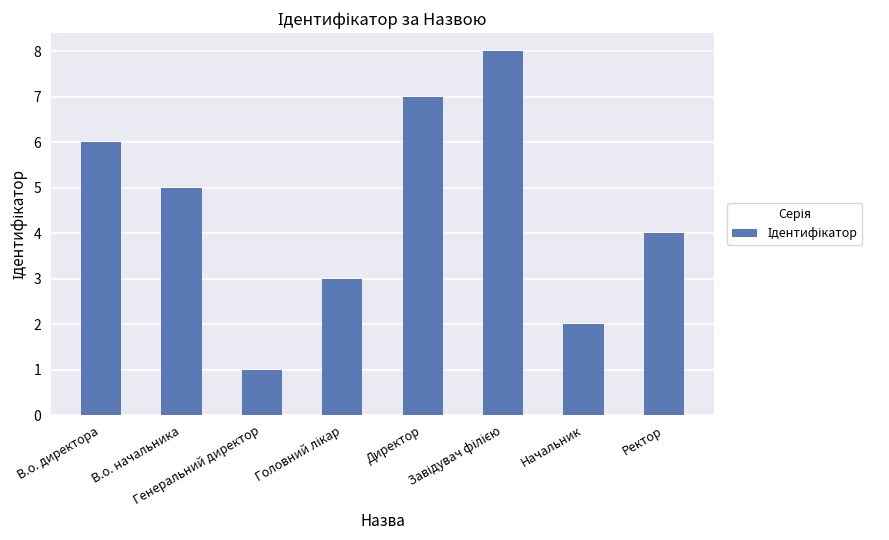

What is the greatest value displayed?

8